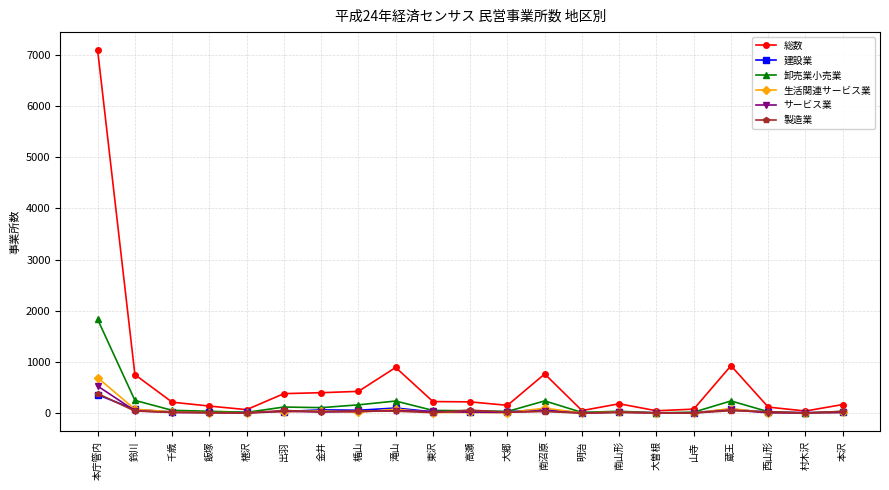

The 総数 series shows 428 at 楯山. True or false?

True